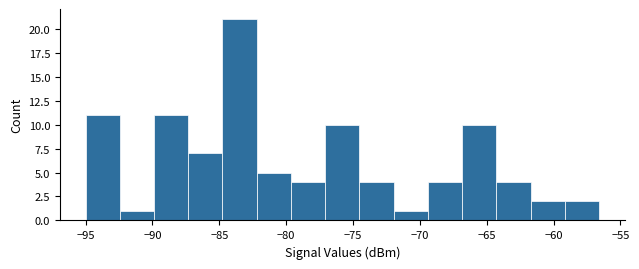

What is the height of the bar covering -87.5 to -85.0 on the x-axis? Neither the bar edges nor the heights are printed on the chart, so give them approximately, as read against the axes.

7